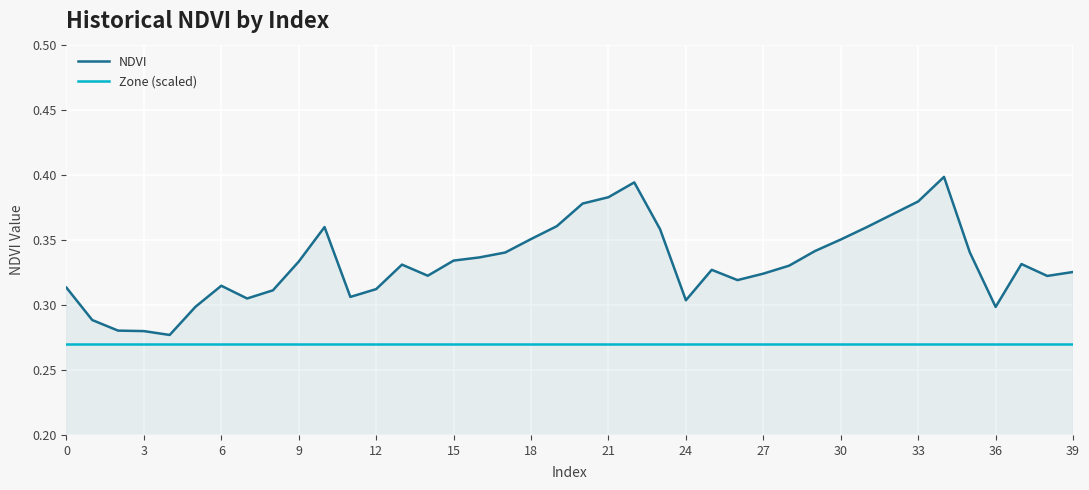

Rank the series by their average value, from highest to lowest.

NDVI, Zone (scaled)